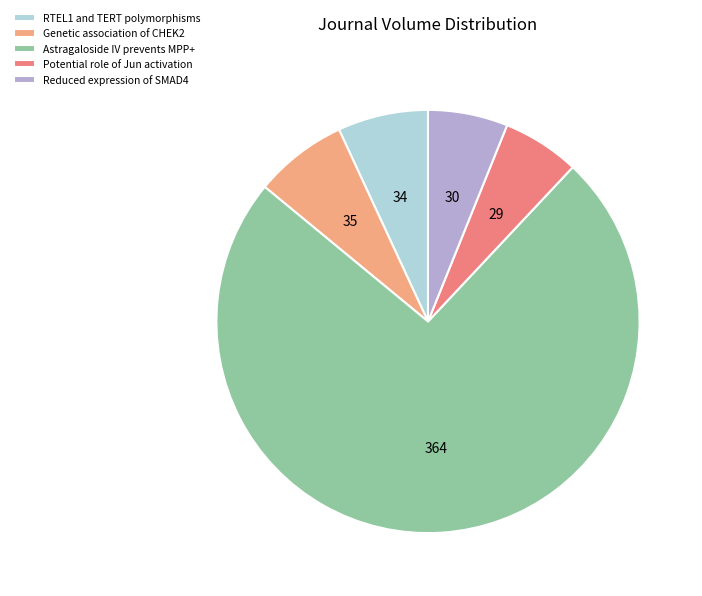

Is there any slice that represents more than half of the pie?

Yes